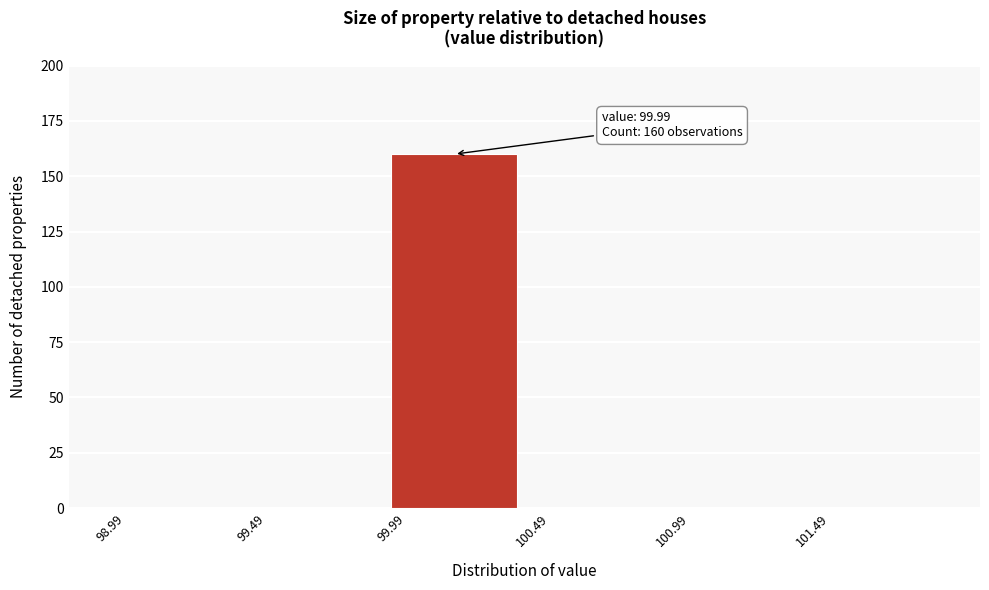

Which range on the x-axis has the tallest bar?

99.99 to 100.49